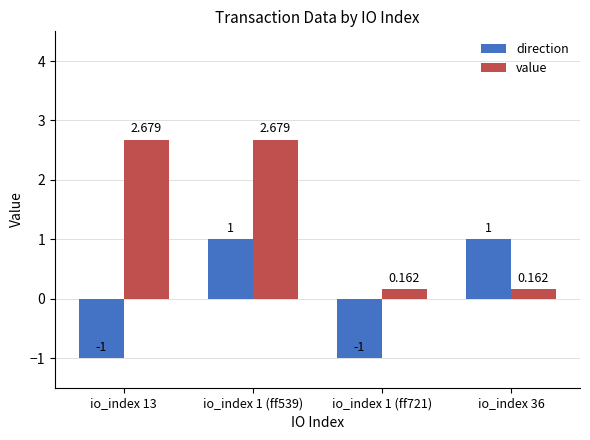

Rank the series at io_index 1 (ff539) from highest to lowest value.

value, direction